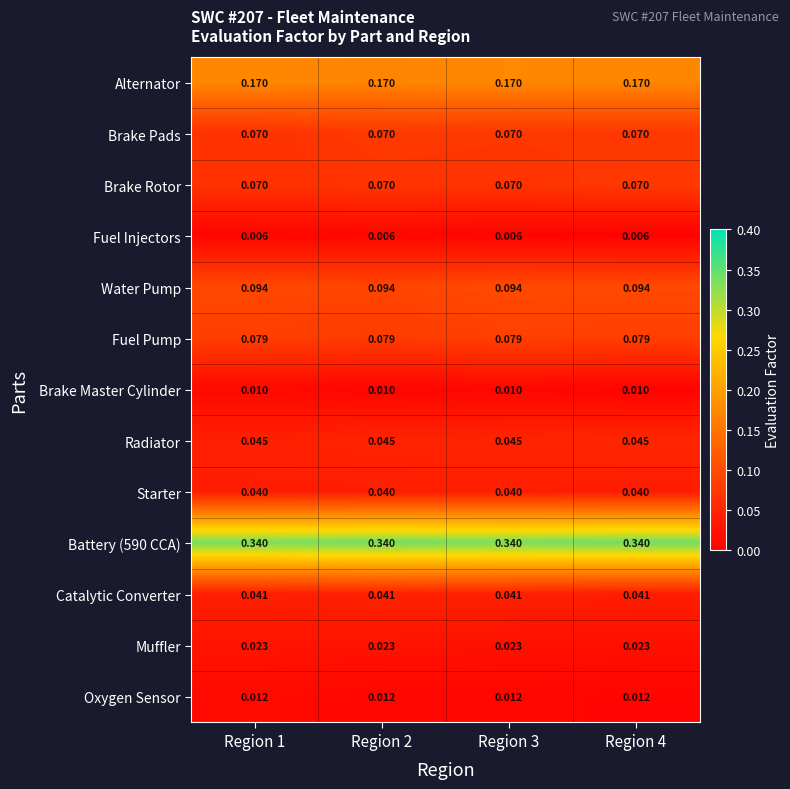

What is the total value across all series at Region 3?

1.0